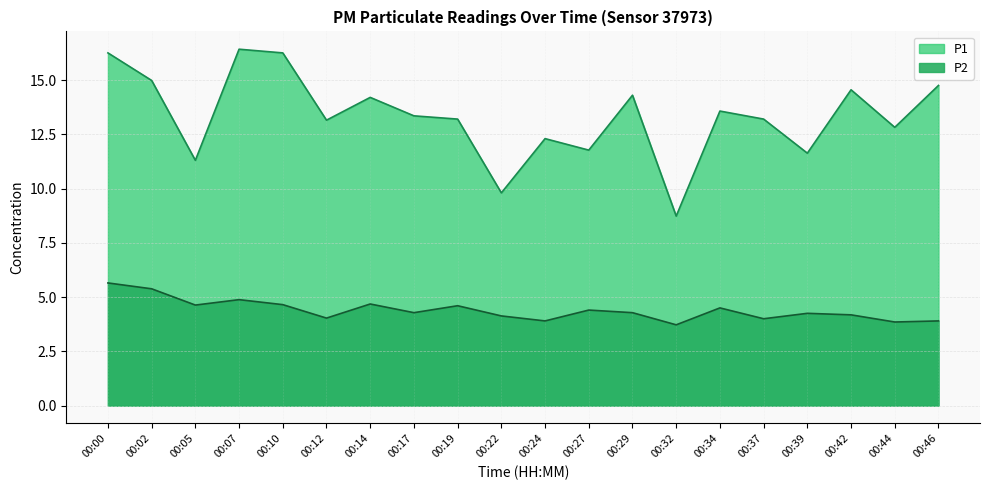

Is the value of P1 at 00:37 greater than the value of P2 at 00:17?

Yes